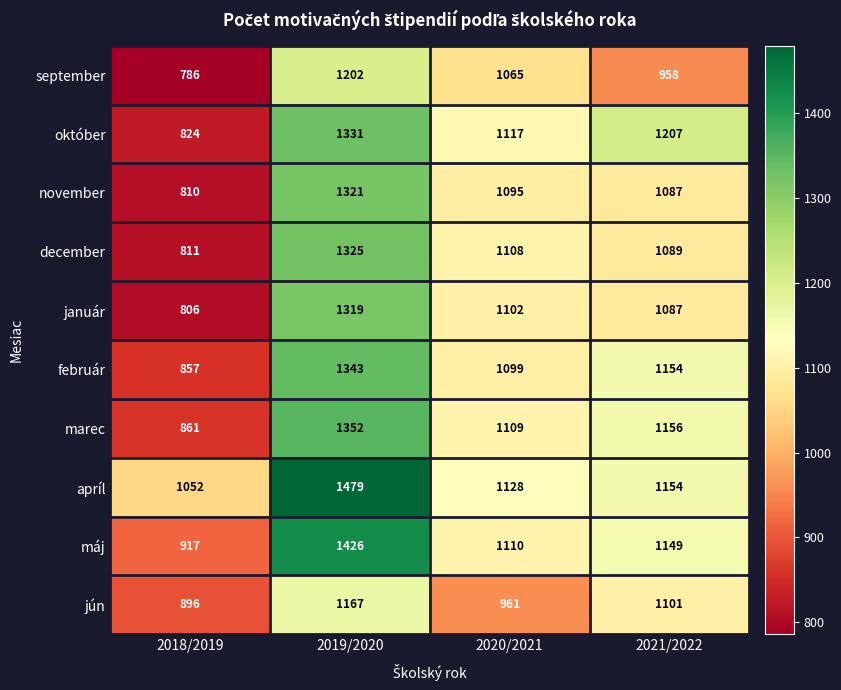

The január series shows 1087 at 2021/2022. True or false?

True